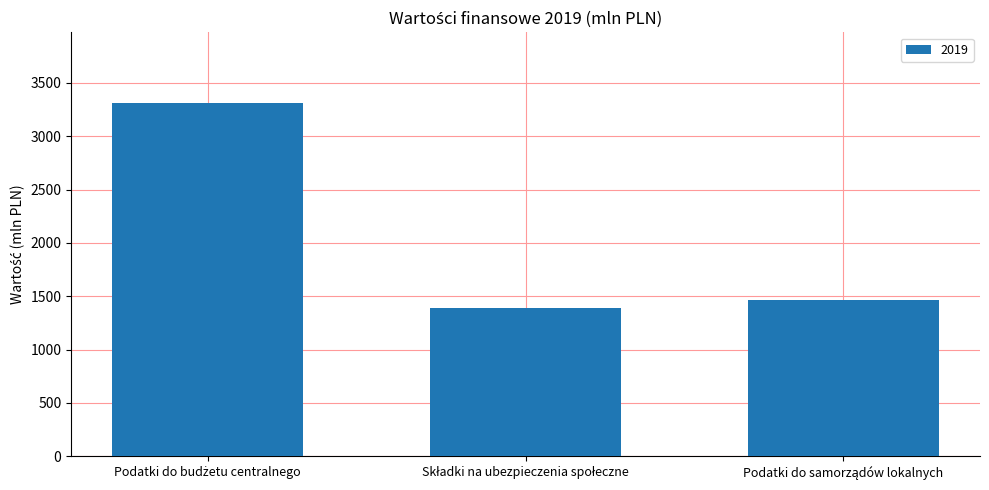

Reading right to left, what are all the values shown in this chart?

1465	1386	3311